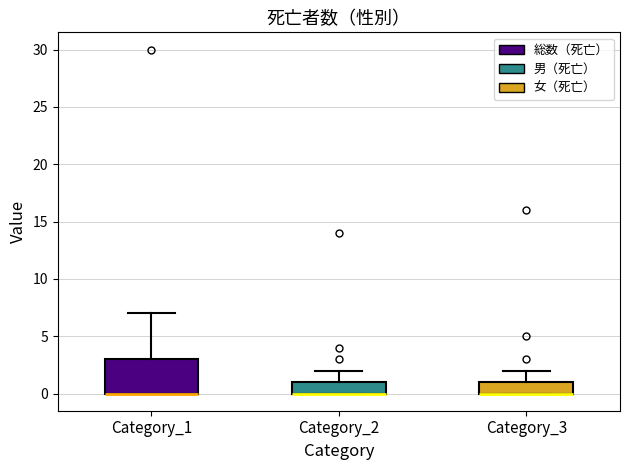

Where does the upper whisker of the box for Category_1 end on the y-axis? The values are not printed on the chart, so give them approximately, as read against the axis.

7